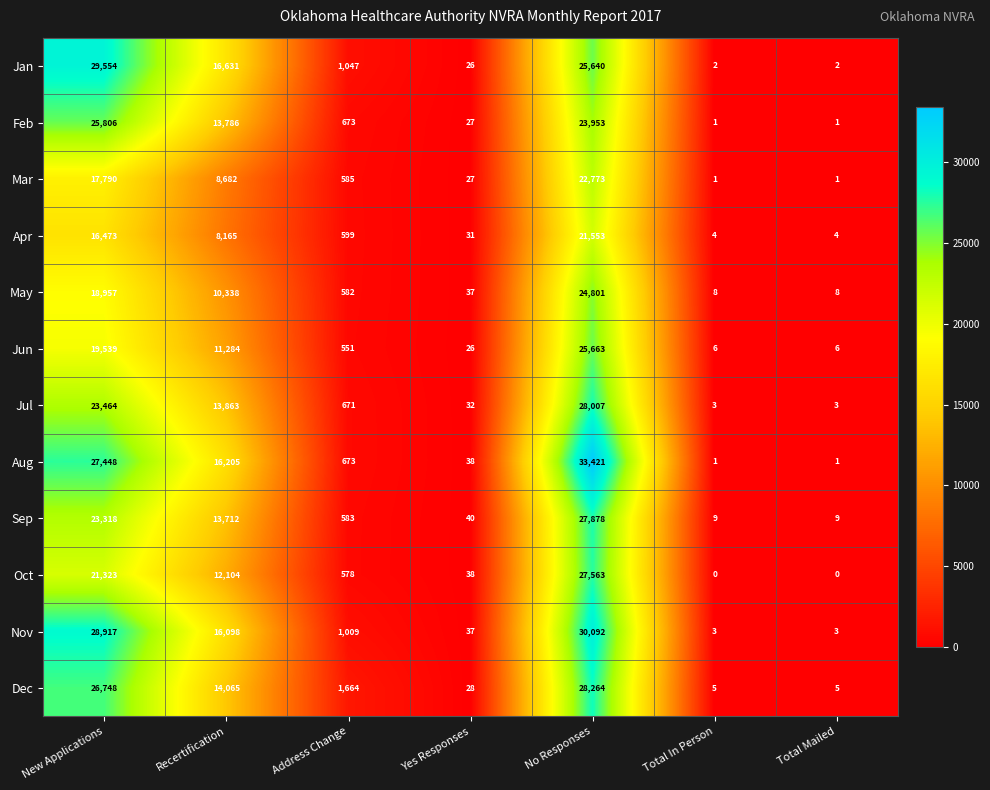

Which series has the largest total across all categories?

Aug